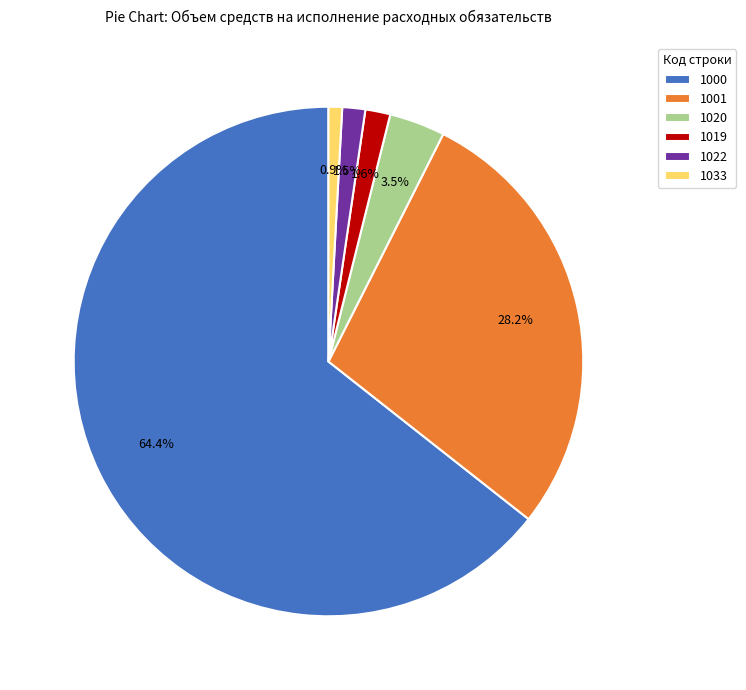

What percentage is NOT represented by 1019?

98.4%